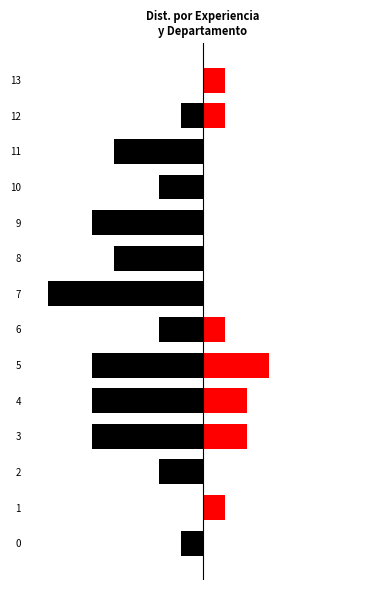

List the labels in order of Distrito Capital value, largest first.

1, 13, 0, 12, 2, 6, 10, 8, 11, 3, 4, 5, 9, 7